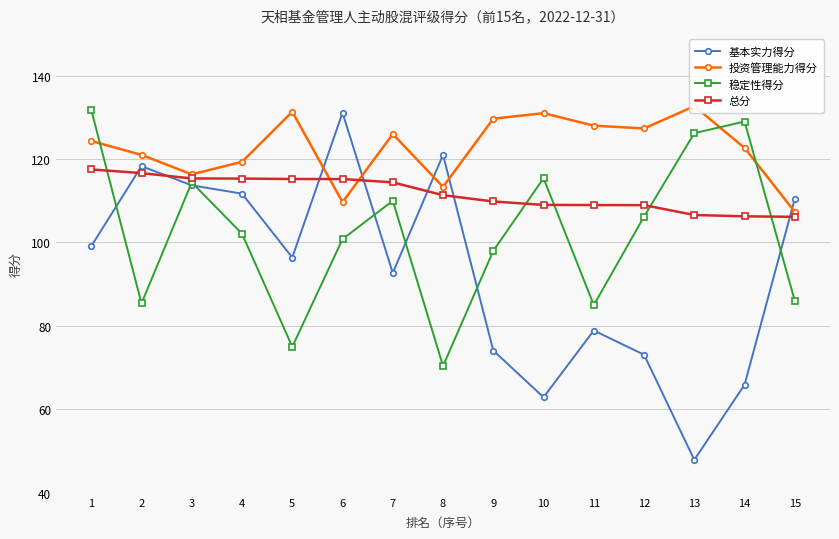

After their last crossing, which series has the higher values: 基本实力得分 or 总分?

基本实力得分